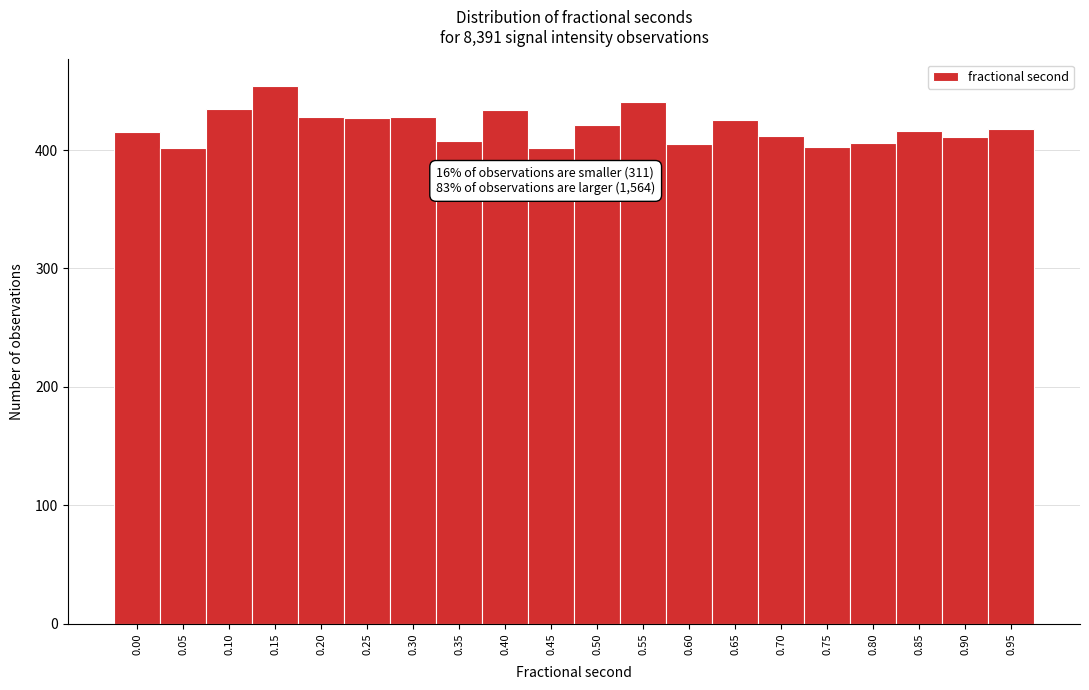

What is the value of the 11th bar from the left?

421